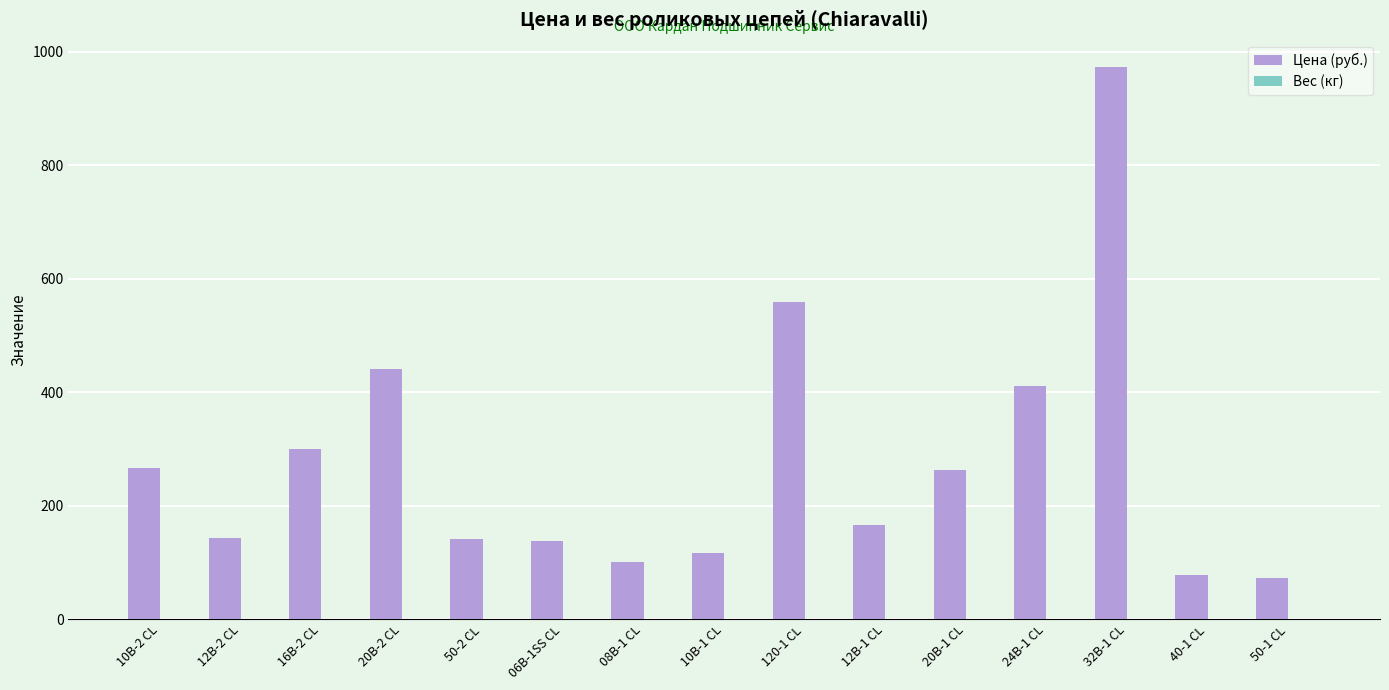

What is the greatest value displayed?

972.5